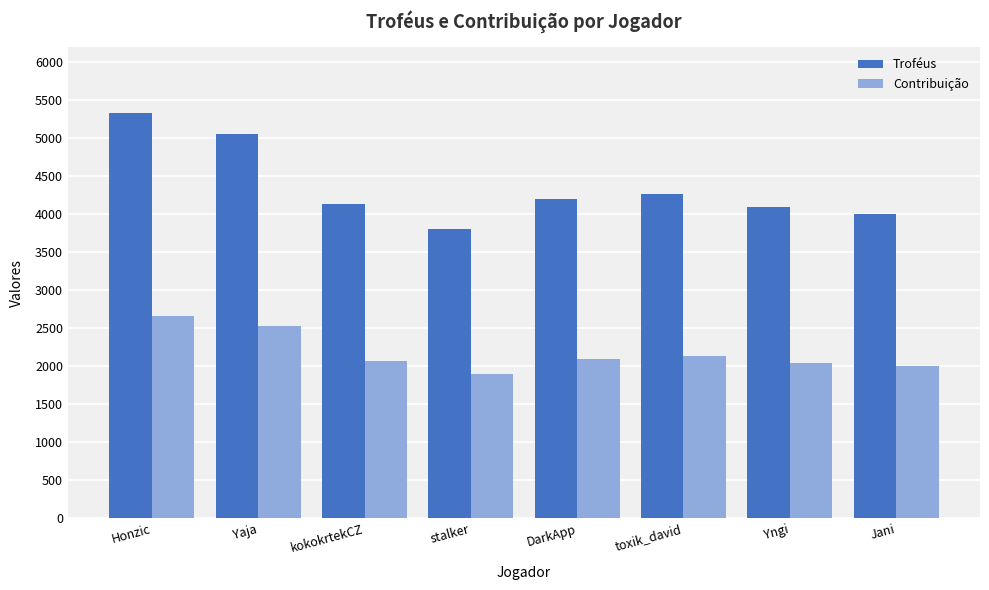

What is the smallest value displayed?

1900